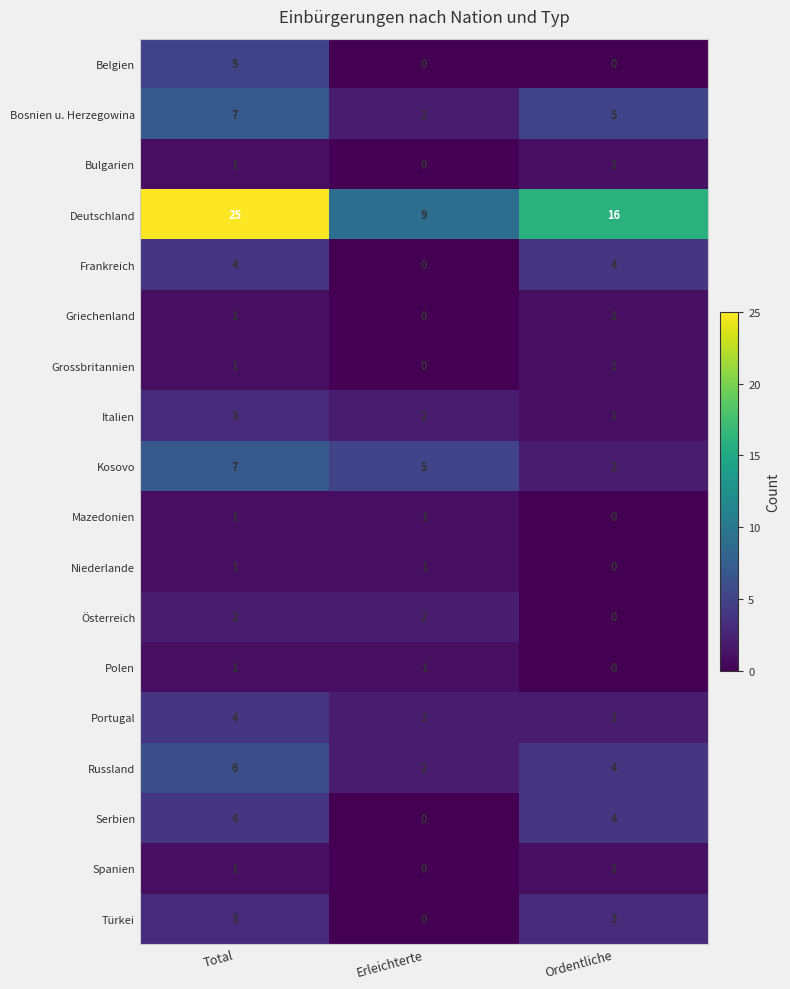

Count the number of categories in the chart.

3